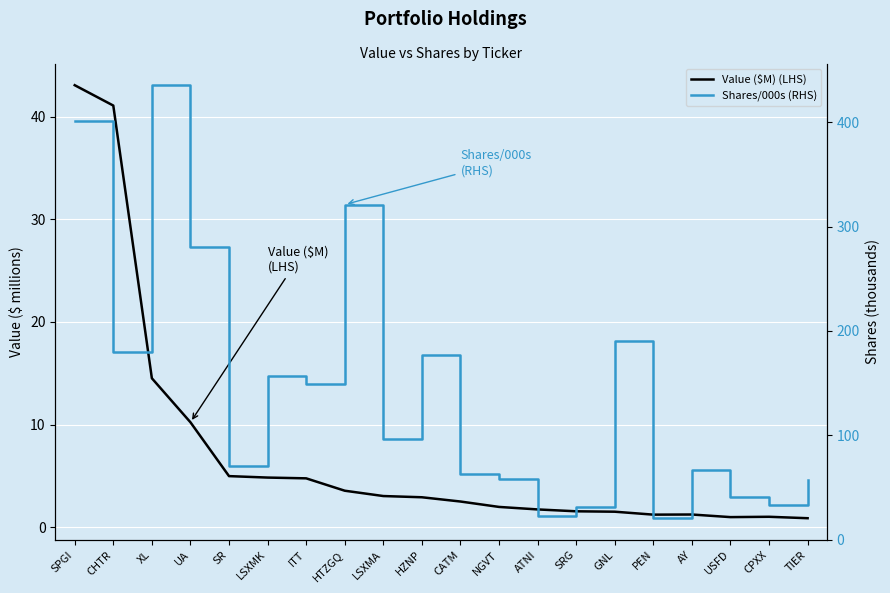

At which category does Shares/000s (RHS) reach its first local peak?

XL